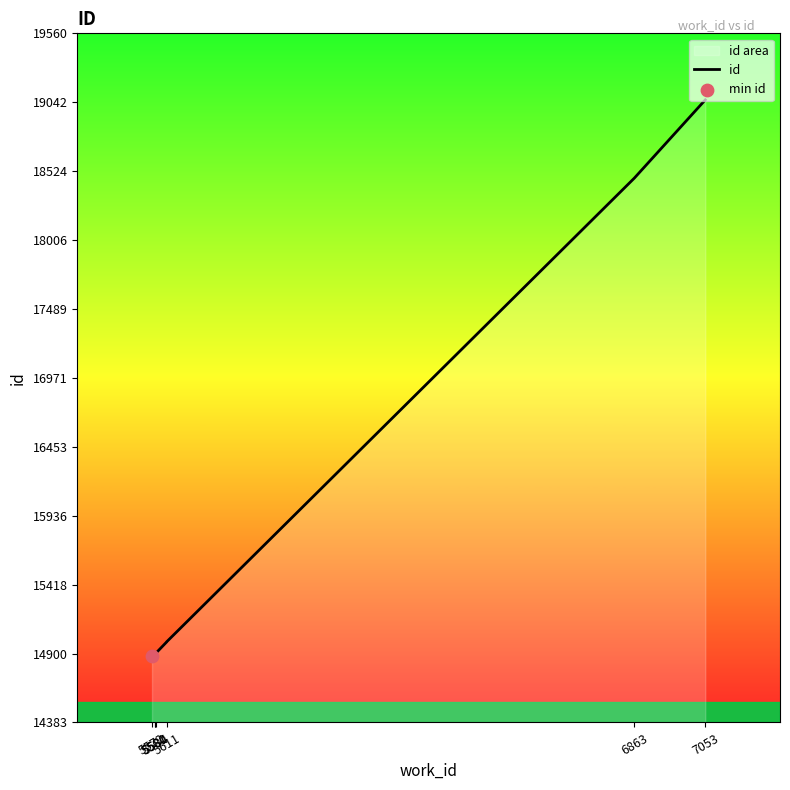

Approximately how many times larger is the value at 5611 compared to 5584?

1.0